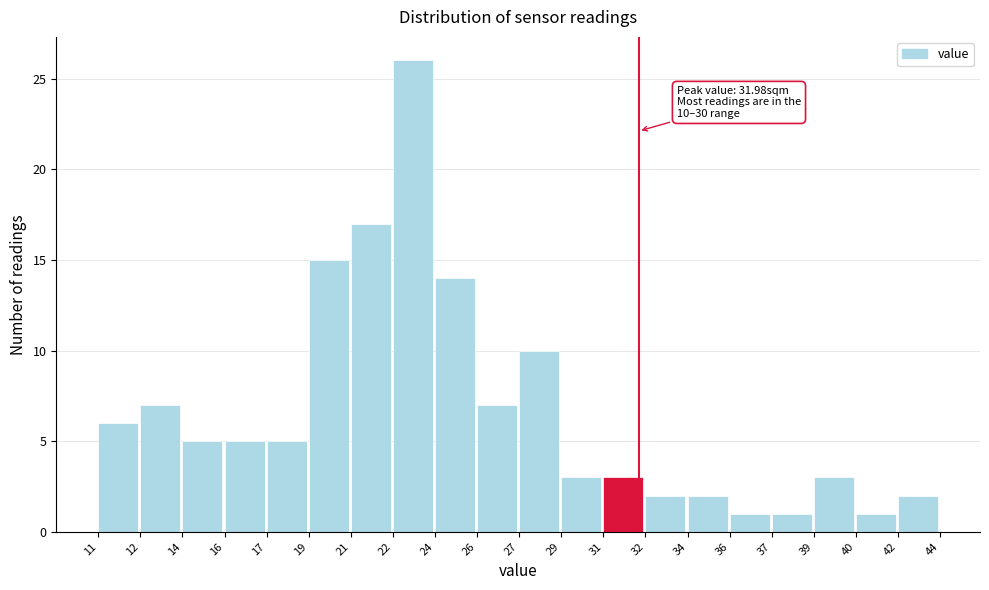

Reading left to right, transcribe all the data shown in this chart.

11=6	12=7	14=5	16=5	17=5	19=15	21=17	22=26	24=14	26=7	27=10	29=3	31=3	32=2	34=2	36=1	37=1	39=3	40=1	42=2